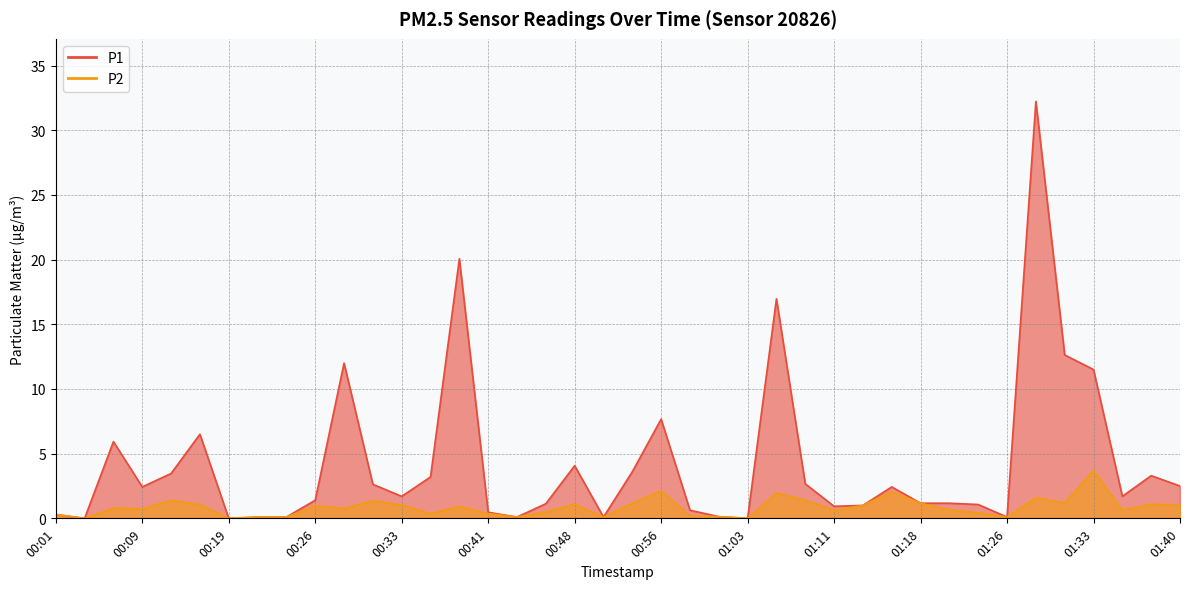

The P1 series shows 0.1 at 01:01. True or false?

True